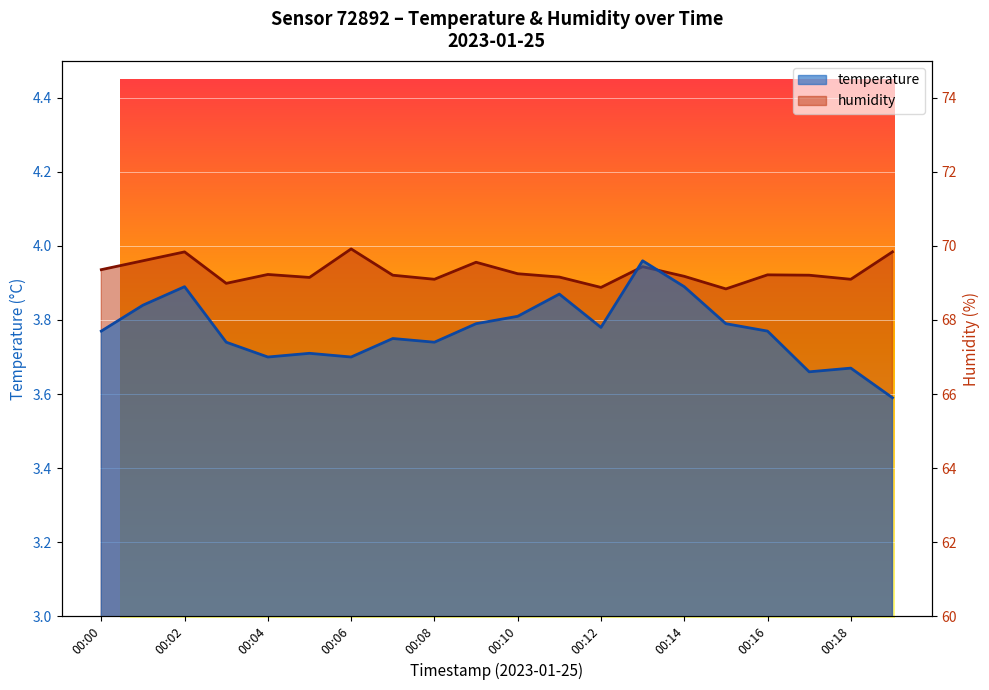

How many lines are shown in the chart?

2